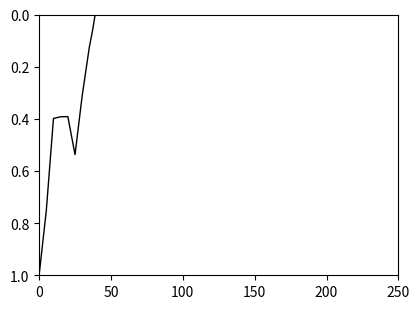

Count the number of values greater than 0.

39